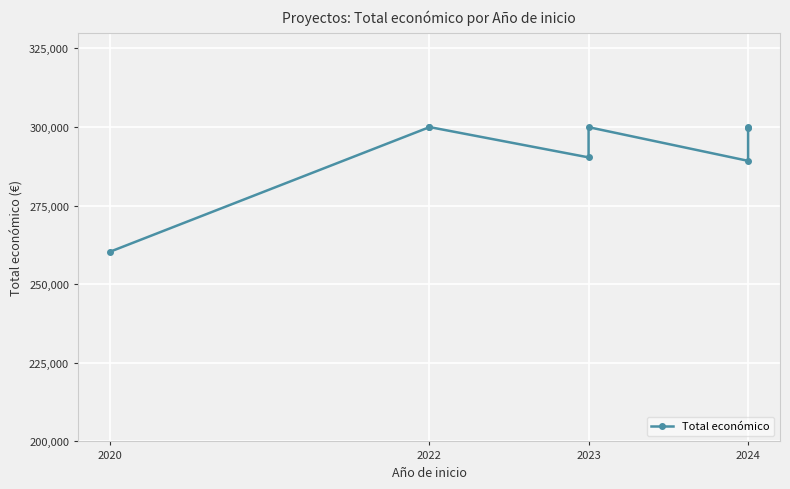

Is this an area chart (filled region under the line)?

No